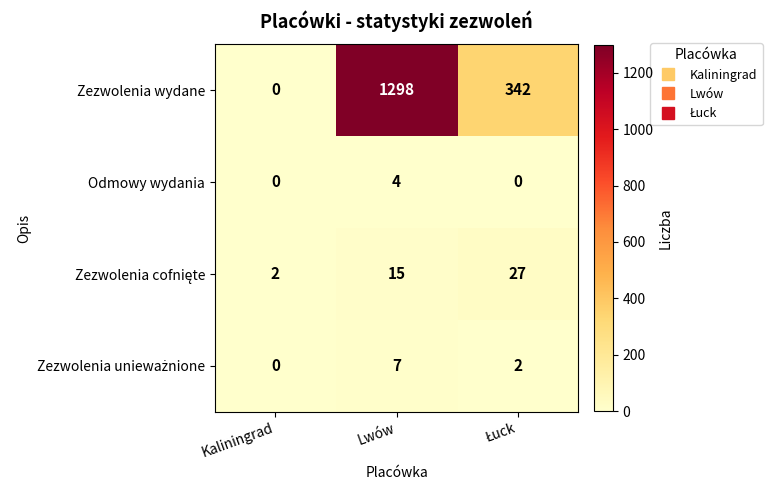

What is the spread (max minus min) of values at Lwów?

1294